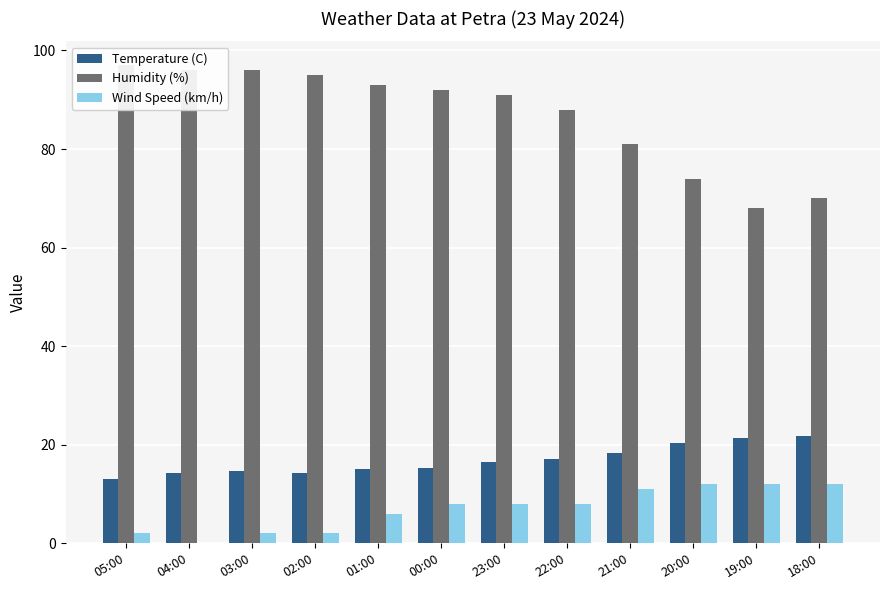

Reading left to right, extract all data points from this chart.

Temperature (C): 13.0	14.3	14.6	14.3	15.0	15.3	16.5	17.2	18.4	20.3	21.4	21.7
Humidity (%): 97.0	96.0	96.0	95.0	93.0	92.0	91.0	88.0	81.0	74.0	68.0	70.0
Wind Speed (km/h): 2.0	0.0	2.0	2.0	6.0	8.0	8.0	8.0	11.0	12.0	12.0	12.0